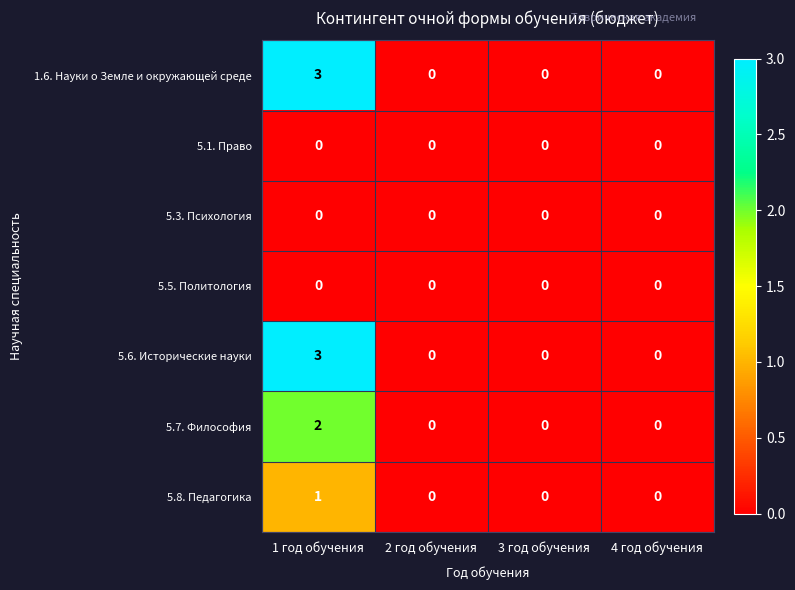

True or false: 5.8. Педагогика has a value of 1 at 2 год обучения.

False